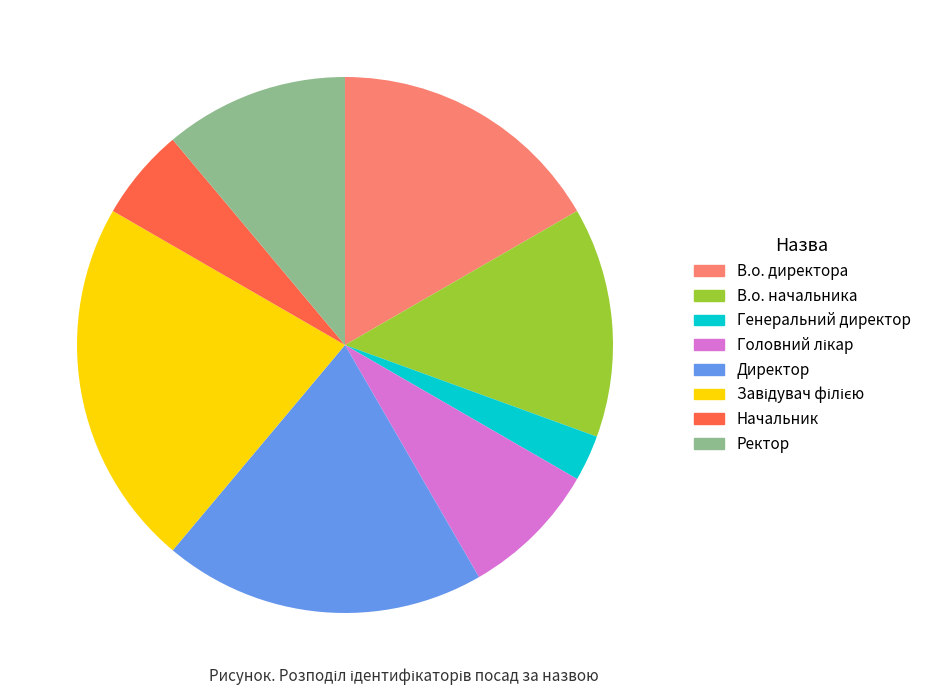

Which category has the smallest portion of the pie?

Генеральний директор